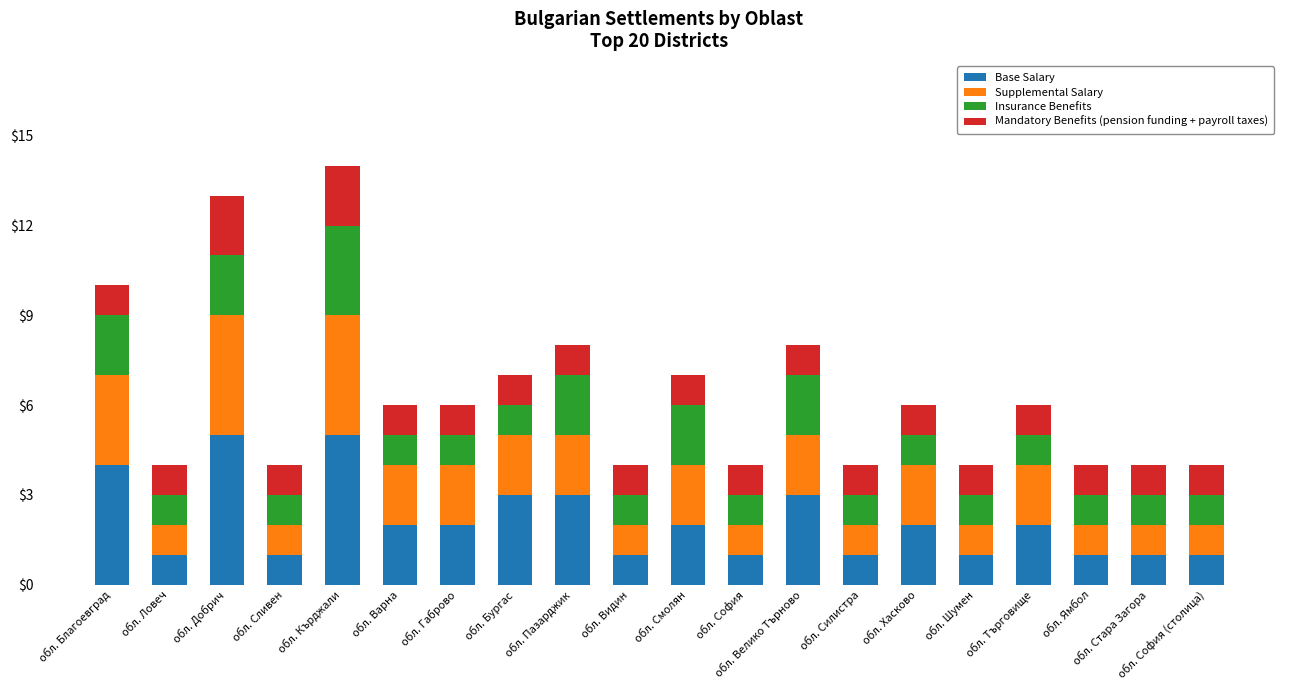

The value of Base Salary at обл. Ямбол is 1. True or false?

True